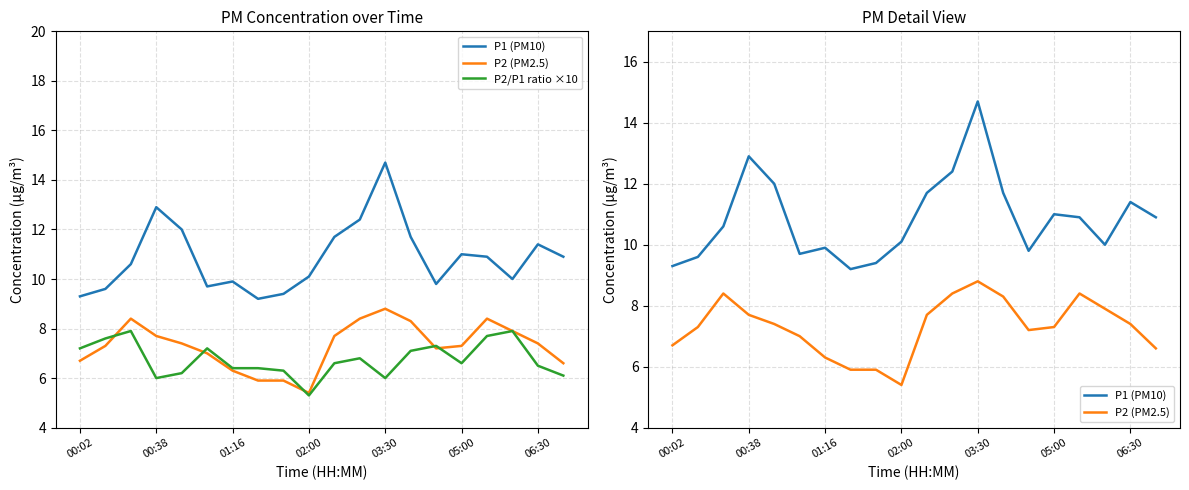

Which series has the largest range (max minus min)?

P1 (PM10)